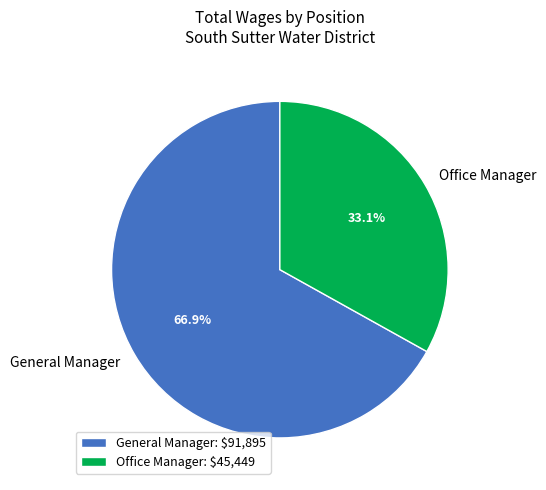

How many slices are in this pie chart?

2